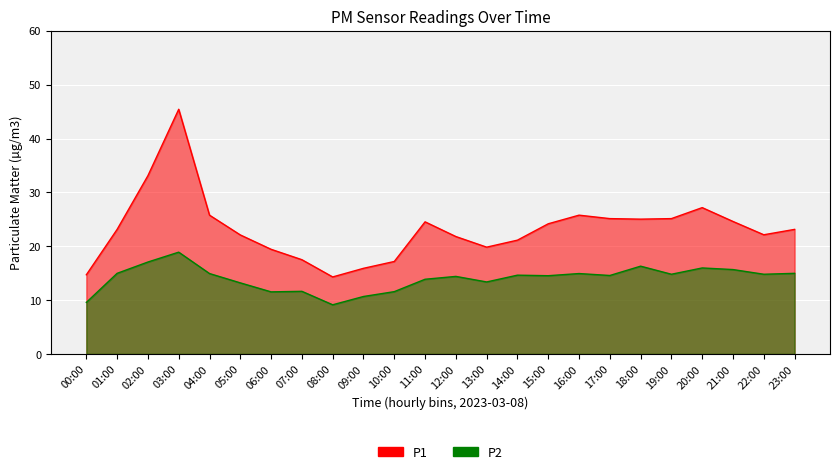

At how many categories does at least one series exceed 22?

15